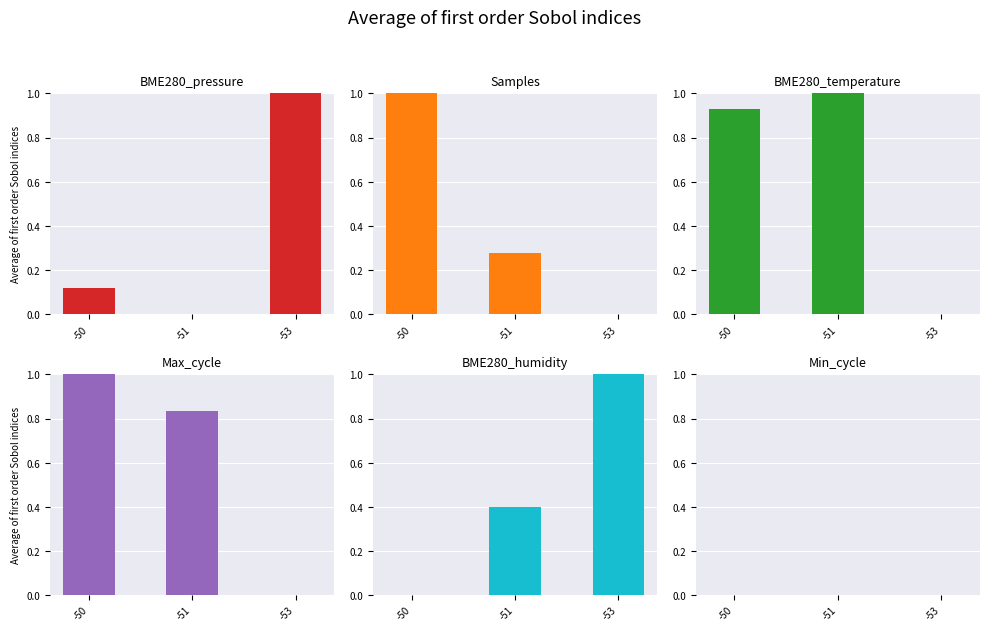

What is the total value across all series at -51?

2.5